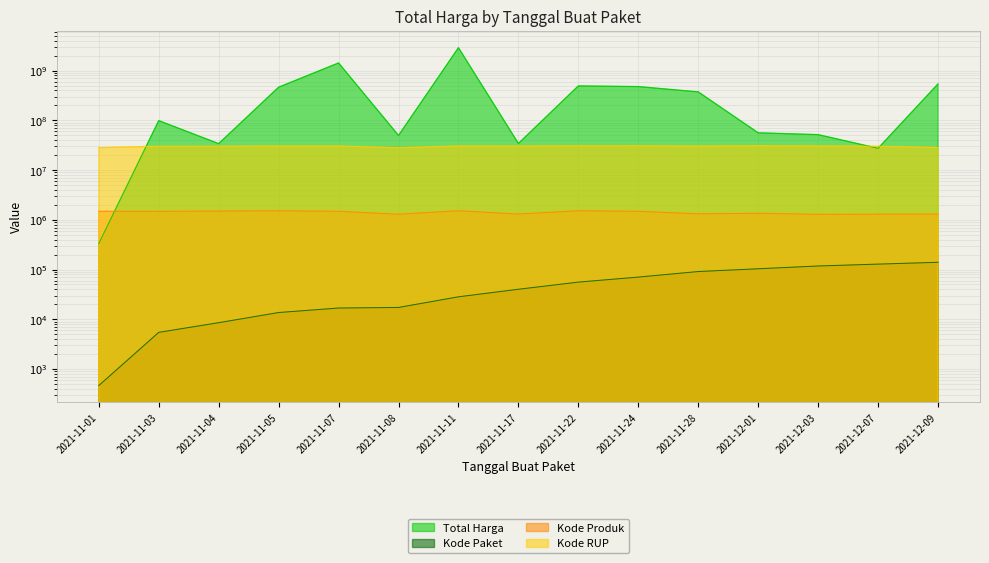

True or false: Kode RUP and Kode Produk intersect in this chart.

False